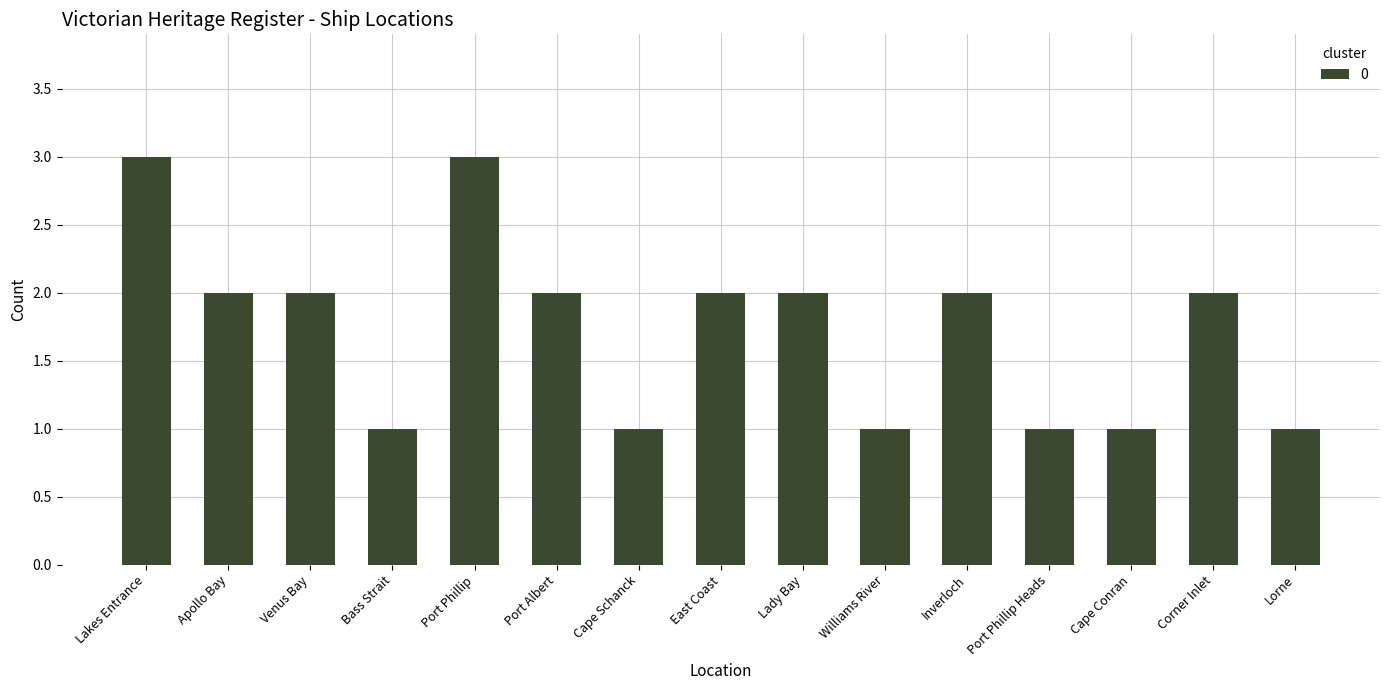

Reading right to left, what are all the values shown in this chart?

Lorne=1	Corner Inlet=2	Cape Conran=1	Port Phillip Heads=1	Inverloch=2	Williams River=1	Lady Bay=2	East Coast=2	Cape Schanck=1	Port Albert=2	Port Phillip=3	Bass Strait=1	Venus Bay=2	Apollo Bay=2	Lakes Entrance=3